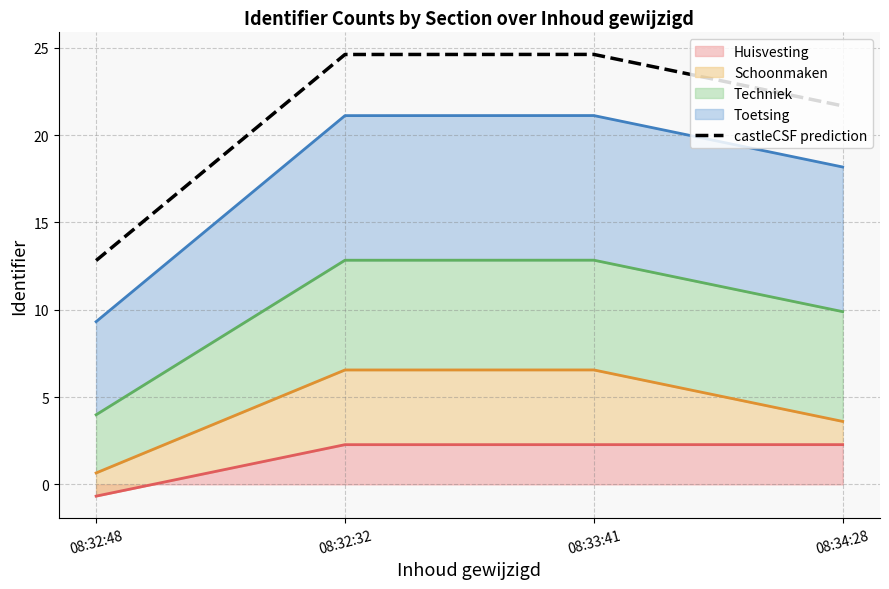

Reading left to right, what are all the values shown in this chart?

08:32:48=12.8	08:32:32=24.6	08:33:41=24.6	08:34:28=21.7